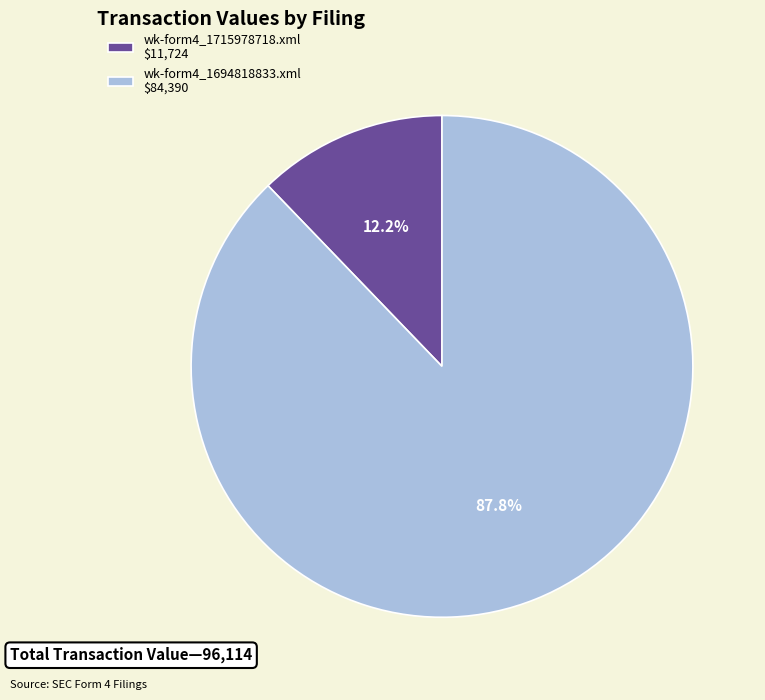

What portion of the pie excludes wk-form4_1694818833.xml?

12.2%